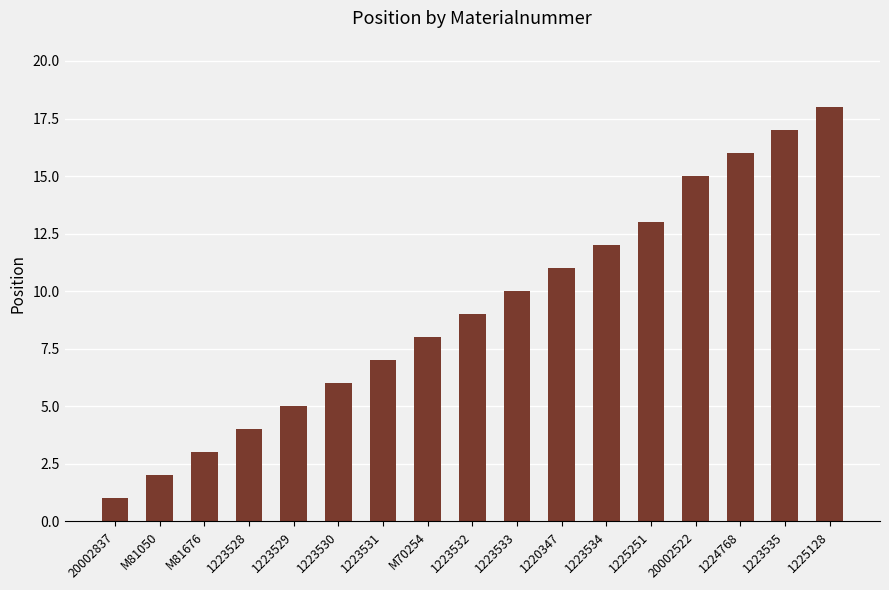

The chart shows a value of 8 at 1223530. True or false?

False